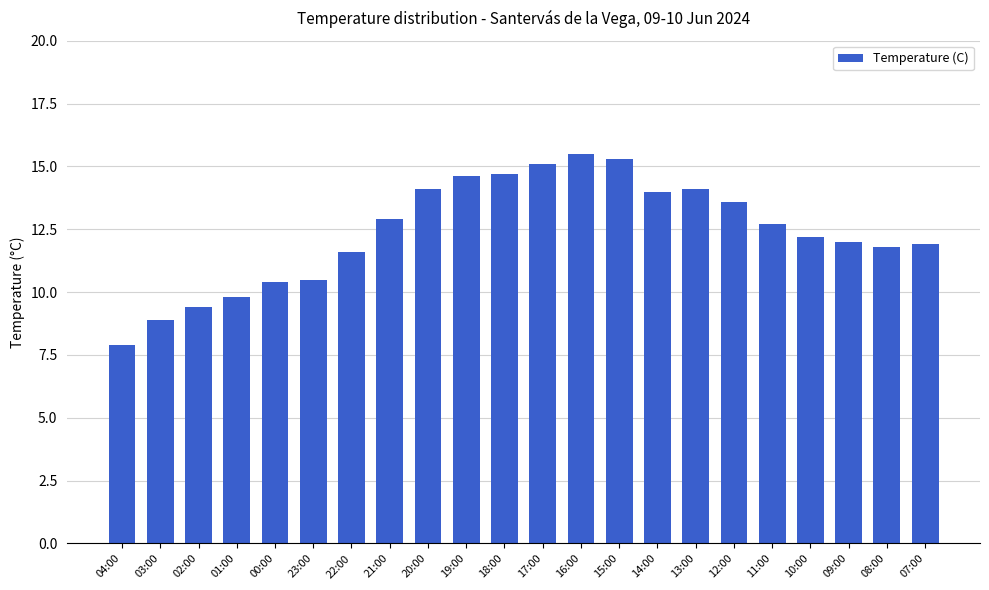

What is the greatest value displayed?

15.5